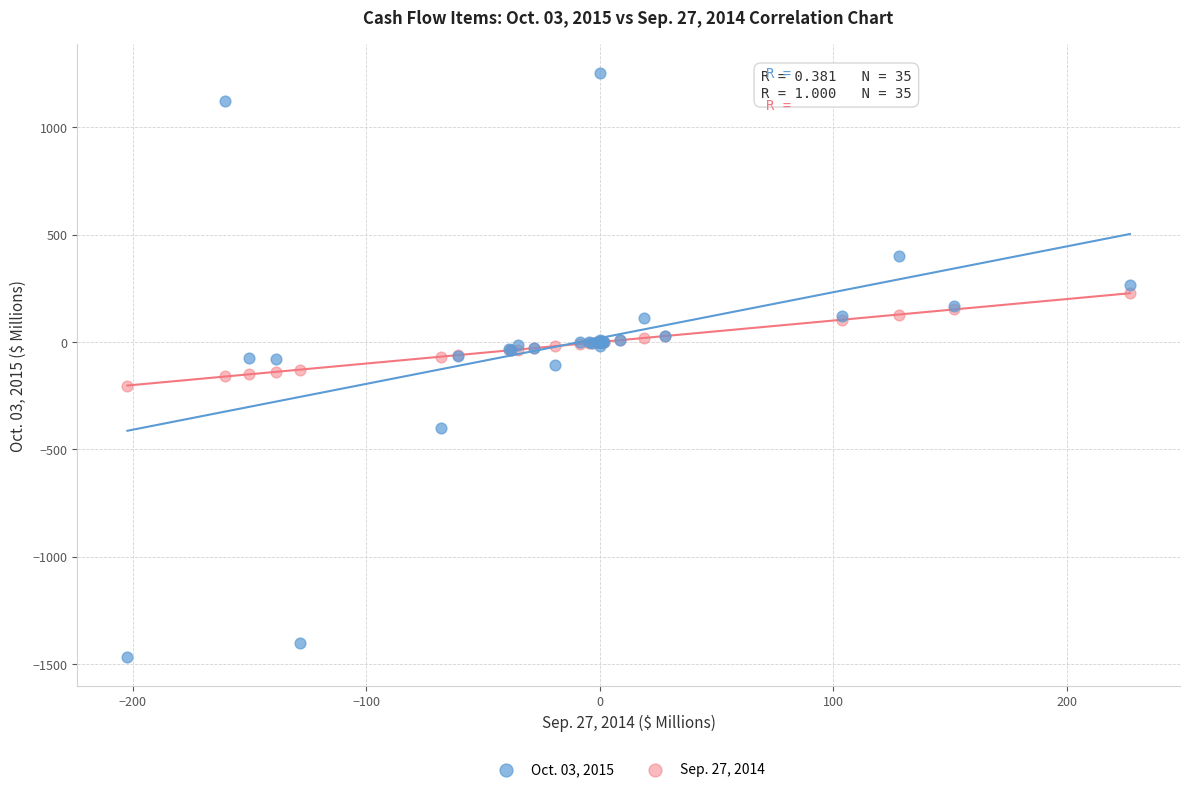

What is the X range (max minus min) for the scatter plot?

429.4